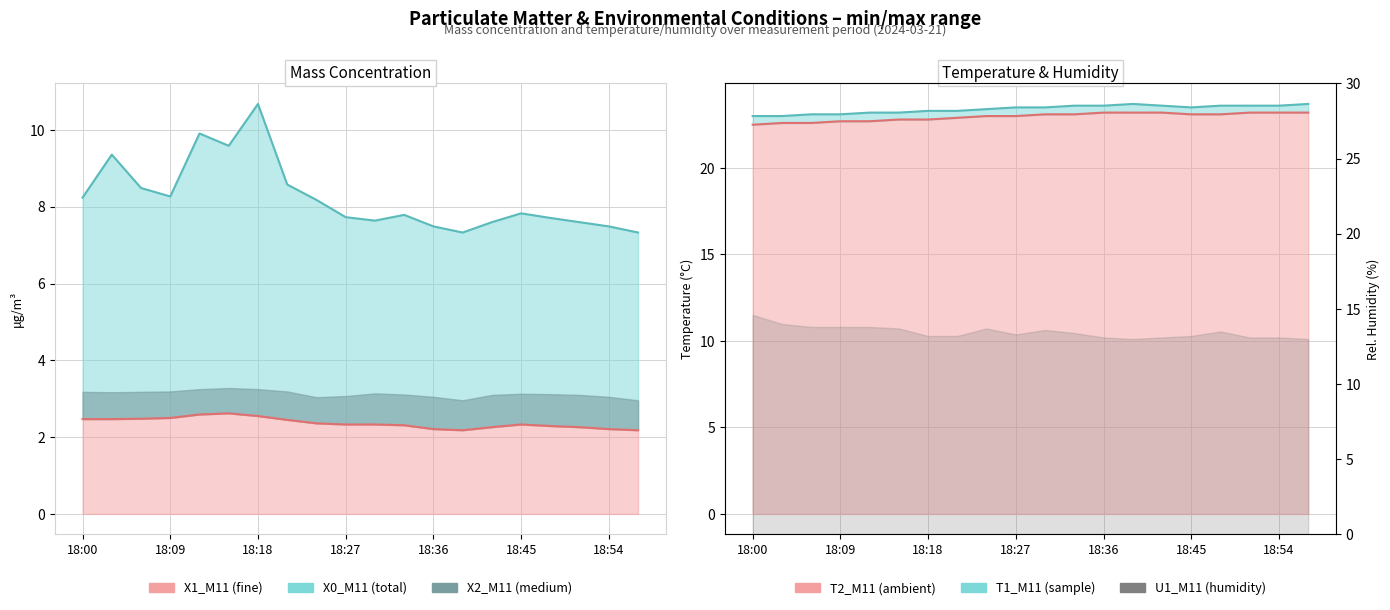

Where is X0_M11 nearest to the value 9?

18:03